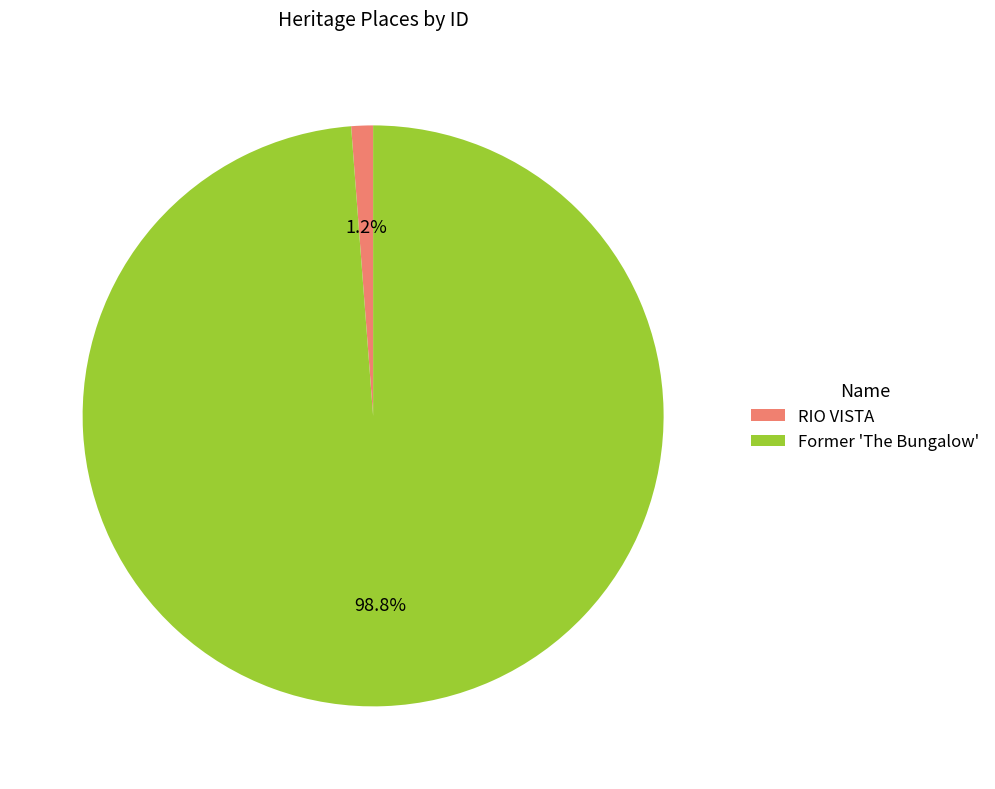

What is the majority slice?

Former 'The Bungalow'